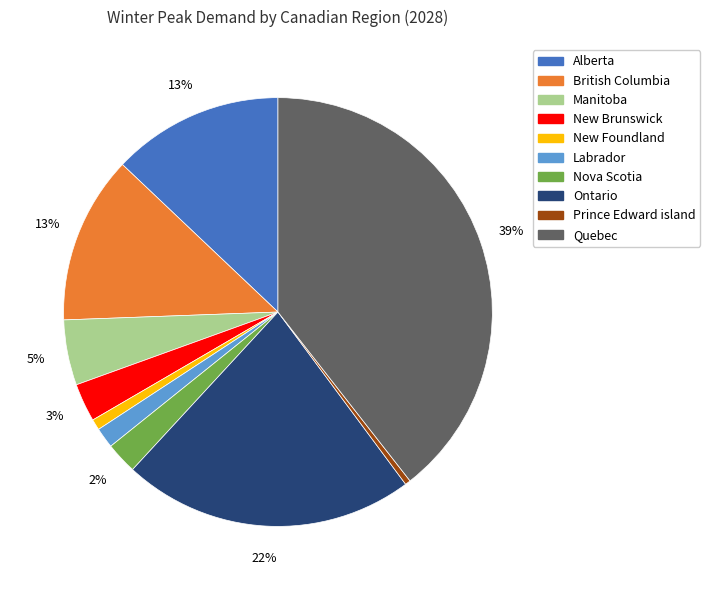

What percentage is the Alberta slice, to the nearest percent?

13%